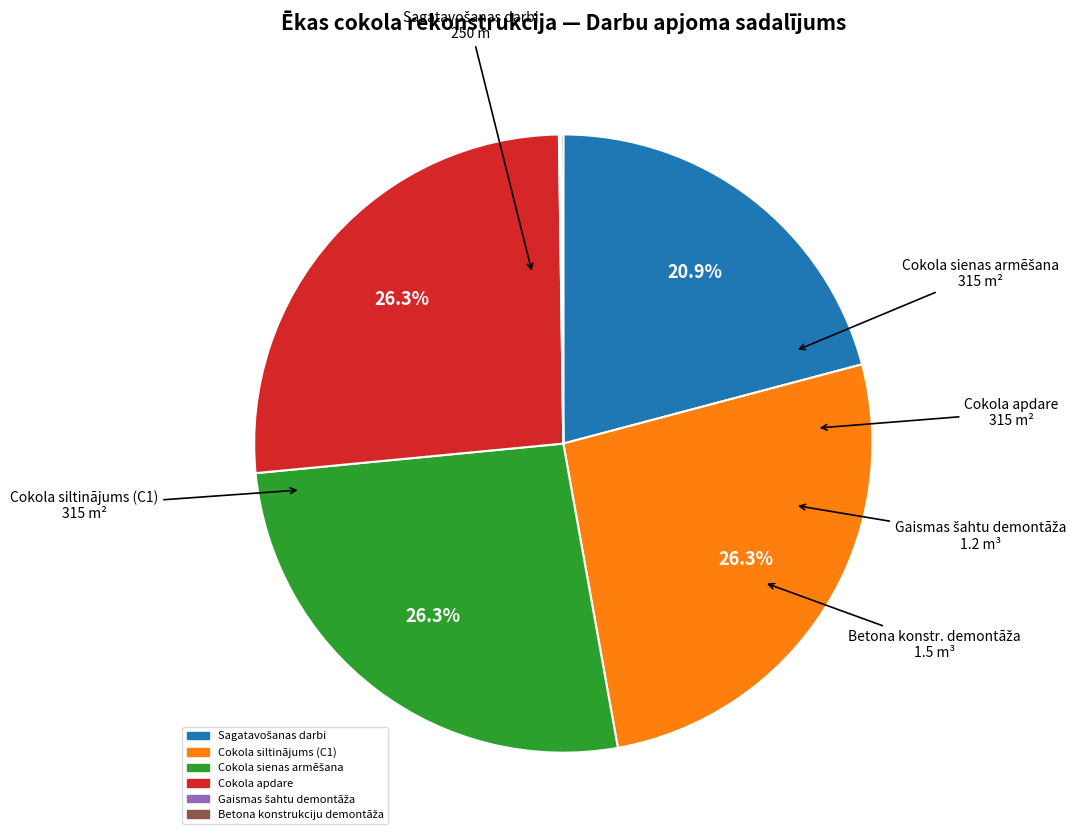

To the nearest percent, what portion does Cokola apdare represent?

26%